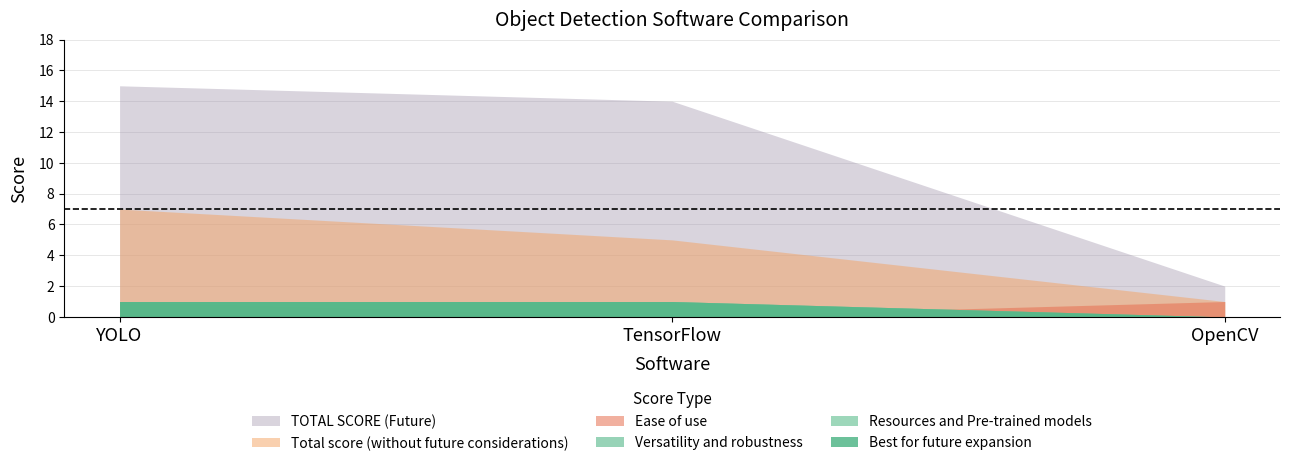

What is the difference between the maximum and minimum values in the TOTAL SCORE (Future) series?

13